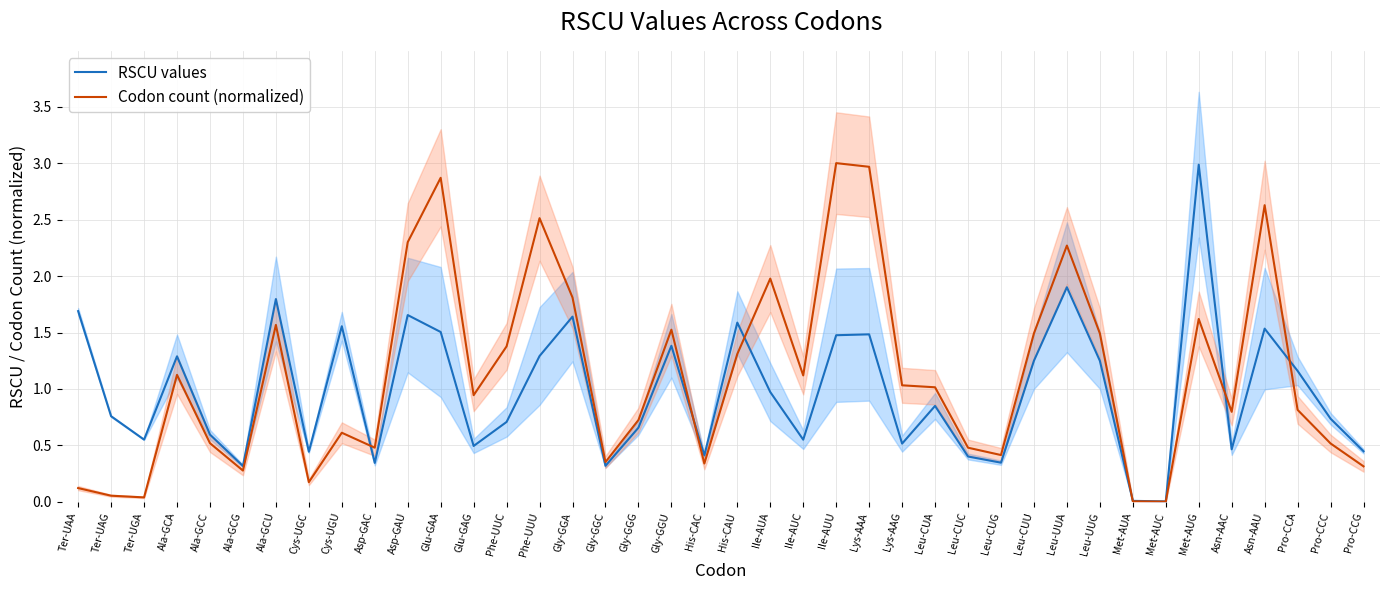

Reading left to right, what are all the values shown in this chart?

RSCU values: 1.7	0.8	0.6	1.3	0.6	0.3	1.8	0.4	1.6	0.3	1.7	1.5	0.5	0.7	1.3	1.6	0.3	0.7	1.4	0.4	1.6	1.0	0.6	1.5	1.5	0.5	0.9	0.4	0.3	1.2	1.9	1.2	0.0	0.0	3.0	0.5	1.5	1.2	0.7	0.4
Codon count (normalized): 0.1	0.1	0.0	1.1	0.5	0.3	1.6	0.2	0.6	0.5	2.3	2.9	0.9	1.4	2.5	1.8	0.4	0.7	1.5	0.3	1.3	2.0	1.1	3.0	3.0	1.0	1.0	0.5	0.4	1.5	2.3	1.5	0.0	0.0	1.6	0.8	2.6	0.8	0.5	0.3